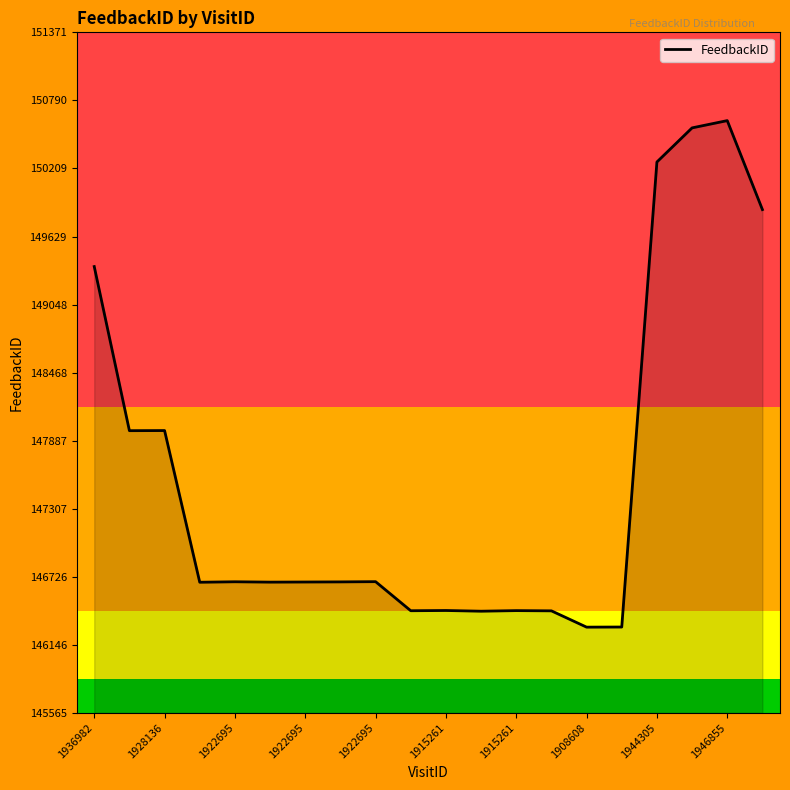

What is the maximum value shown in the chart?

150618